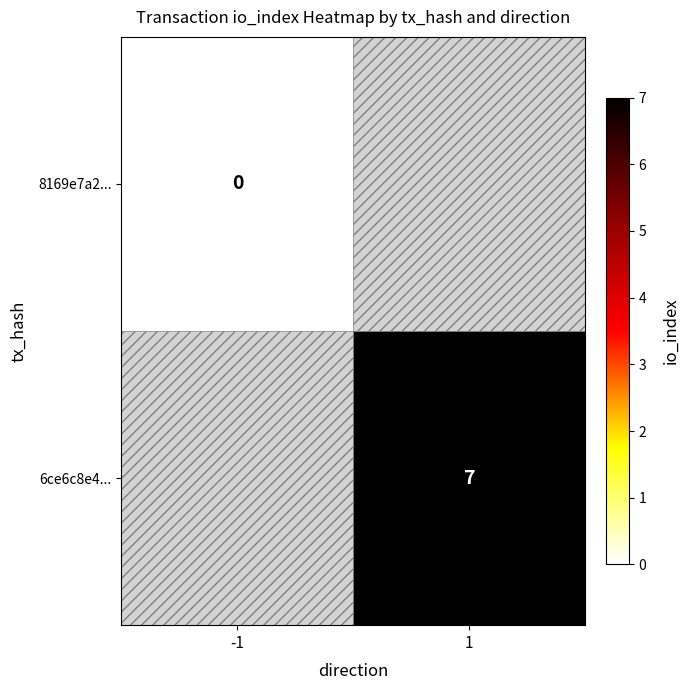

Which category has the highest value across all series?

1